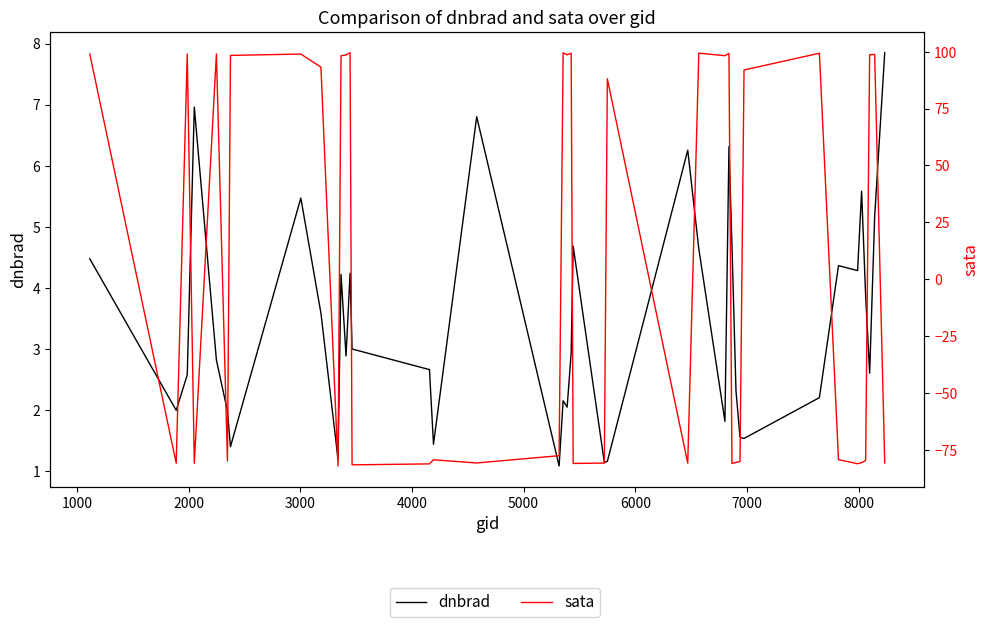

The value of sata at 5000 is -80.0. True or false?

True